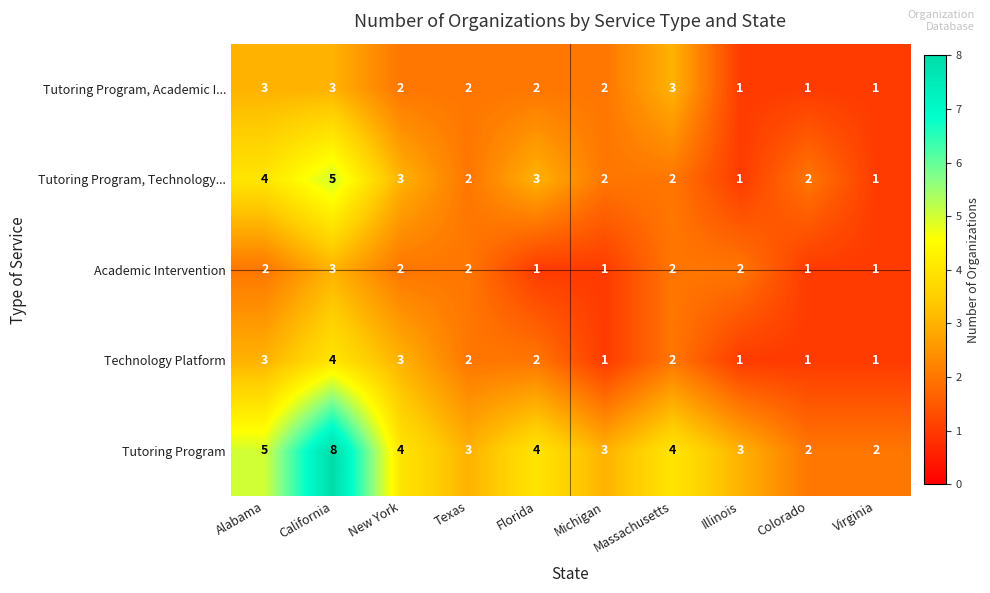

Which series changed the most between Florida and Illinois?

Tutoring Program, Technology...